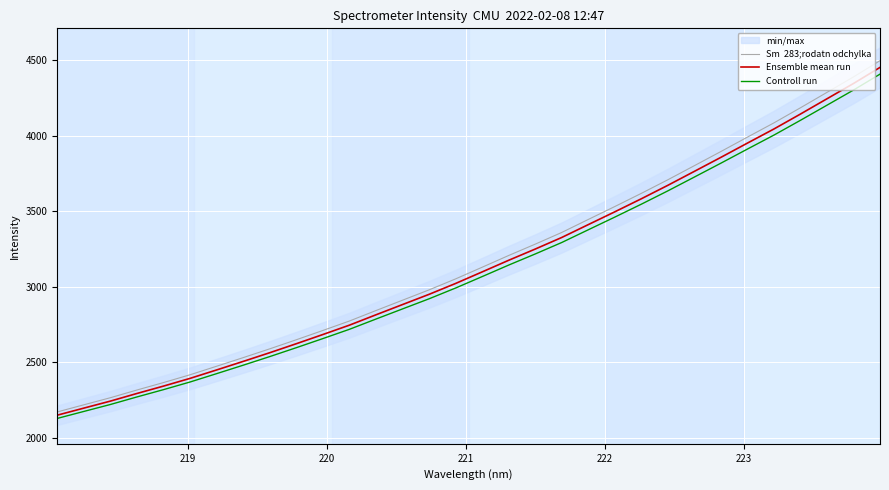

True or false: Sm  283;rodatn odchylka and Controll run intersect in this chart.

False